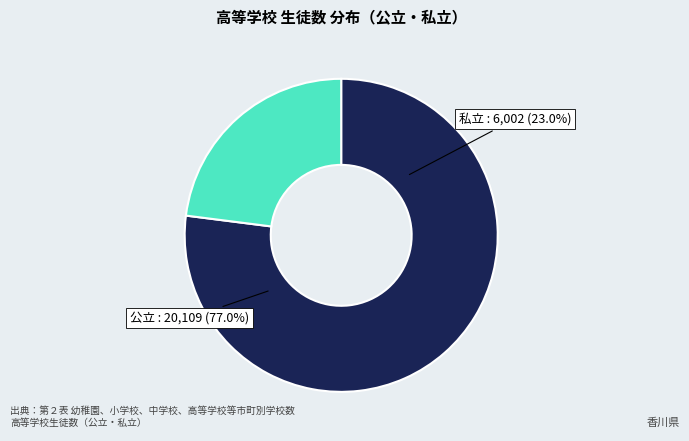

Approximately how many times larger is the value at 私立 compared to 公立?

0.3